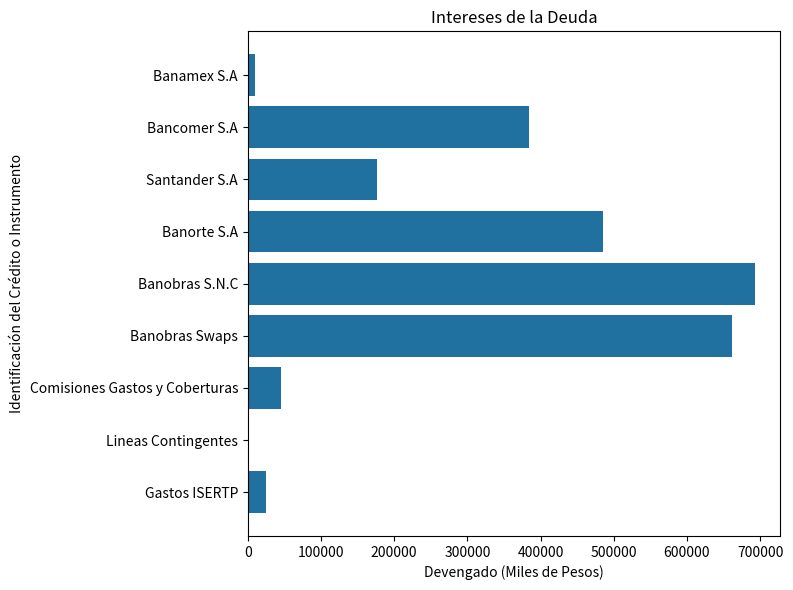

Where is the data nearest to the value 346662?

Bancomer S.A